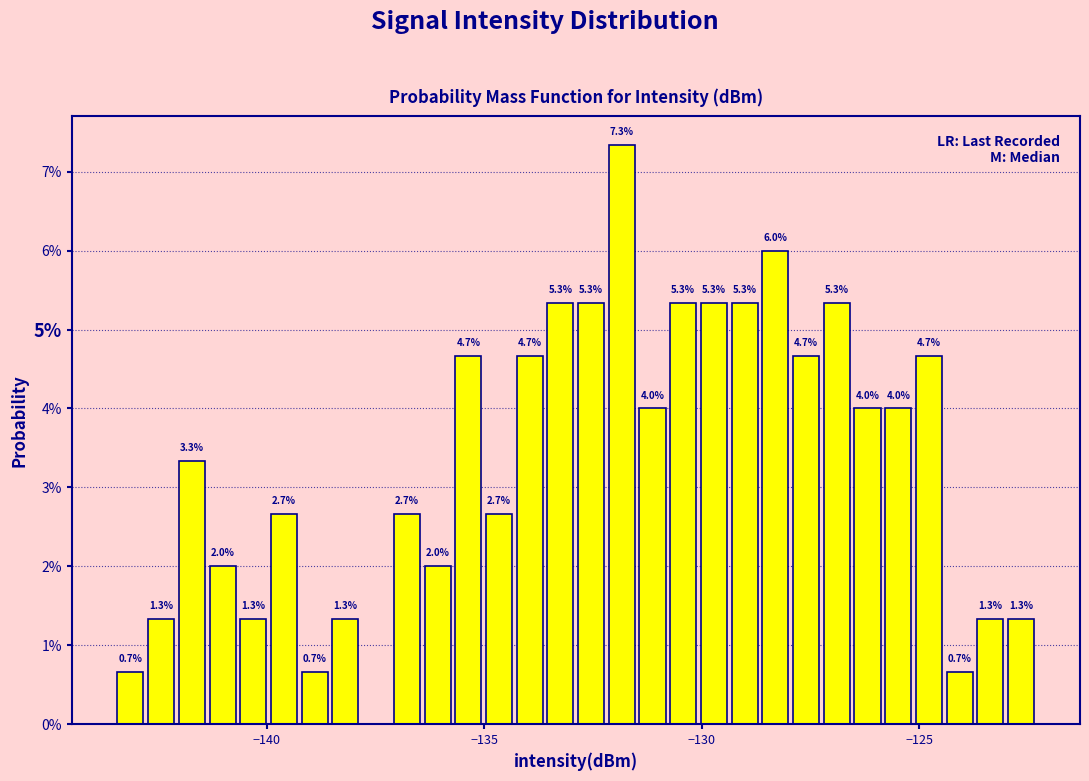

Read against the x-axis, roughly where is the centre of the tallest bar?

-132.0